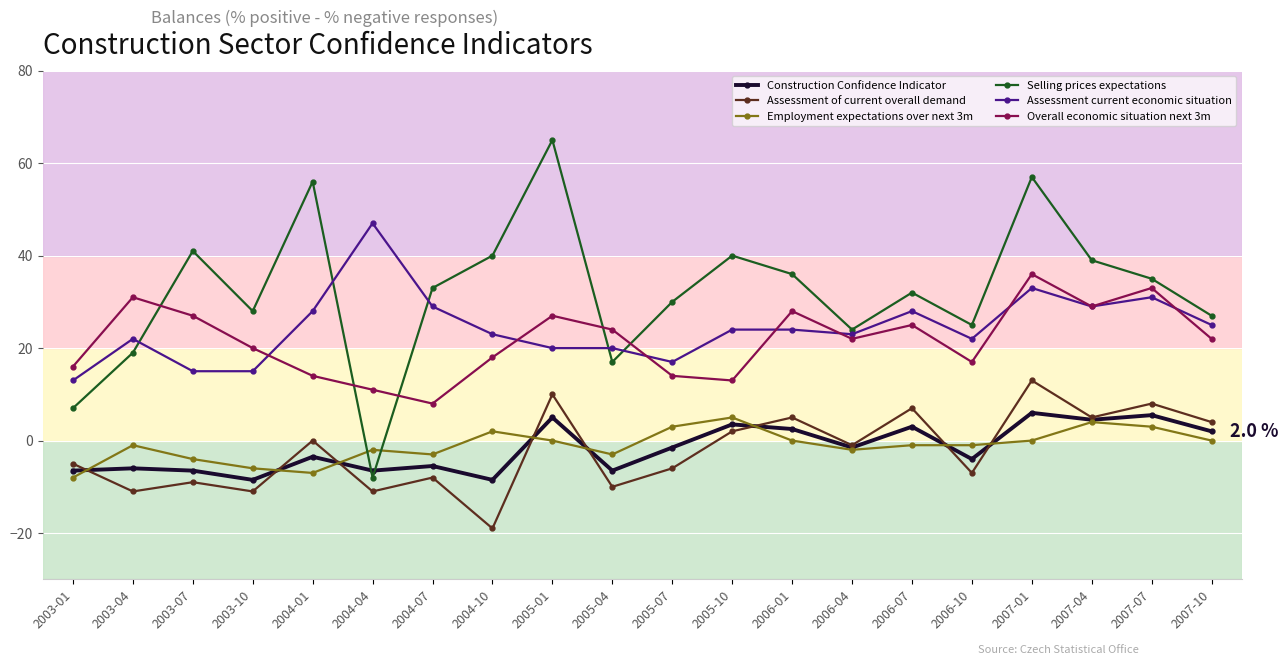

What are all the series names shown in the legend?

Construction Confidence Indicator, Assessment of current overall demand, Employment expectations over next 3m, Selling prices expectations, Assessment current economic situation, Overall economic situation next 3m